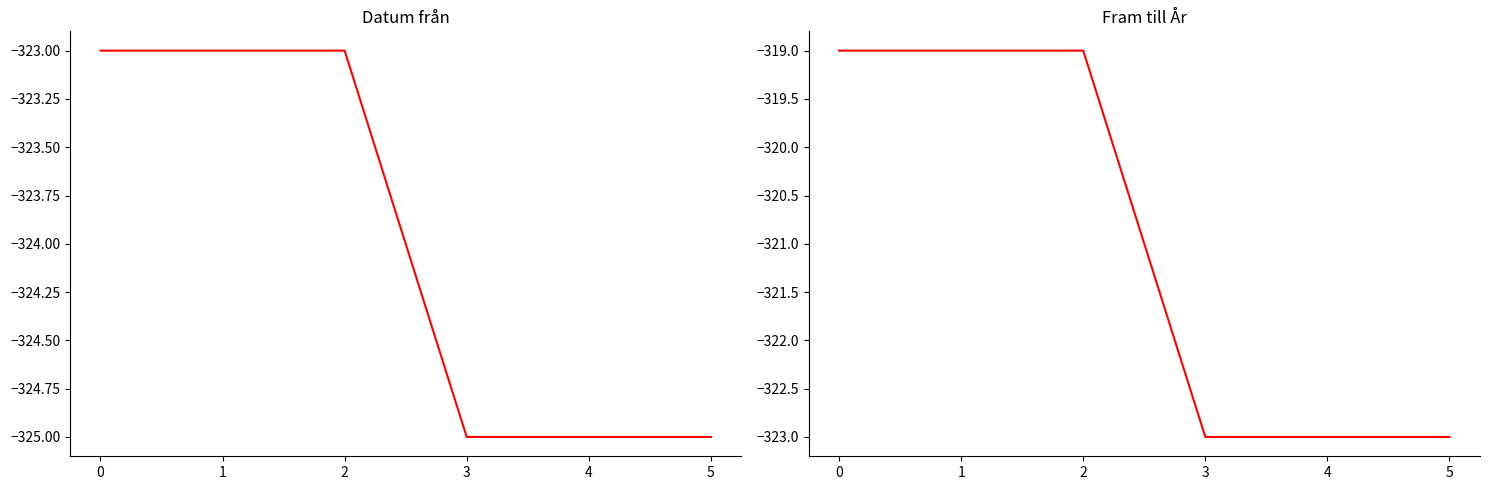

Which category has the lowest value in the Datum från series?

3